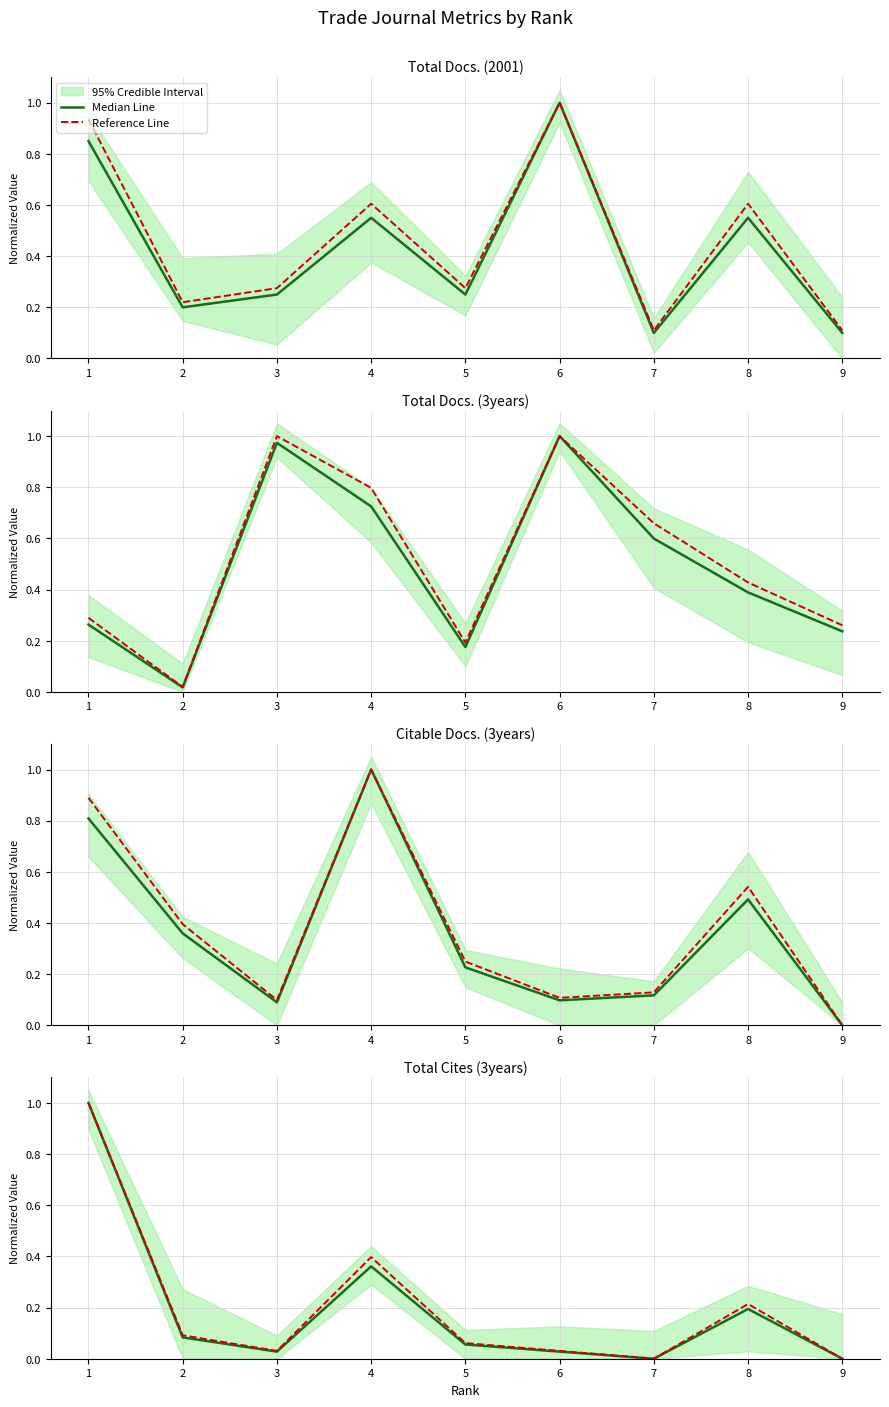

True or false: Reference Line has more than 1 interior local peaks.

True